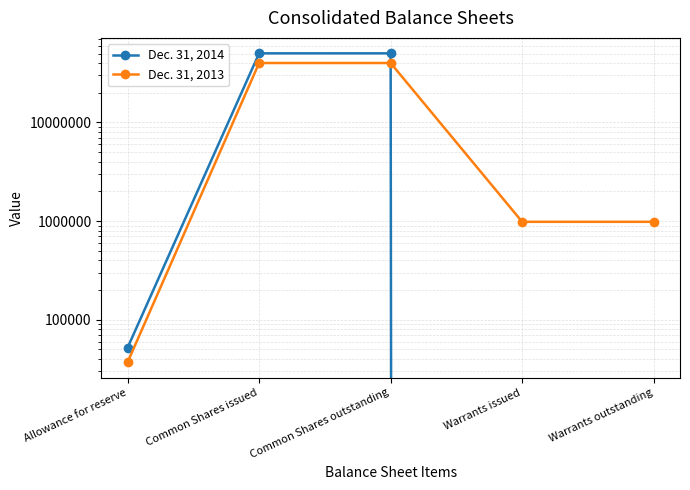

What is the highest value of the Dec. 31, 2013 series?

40110661